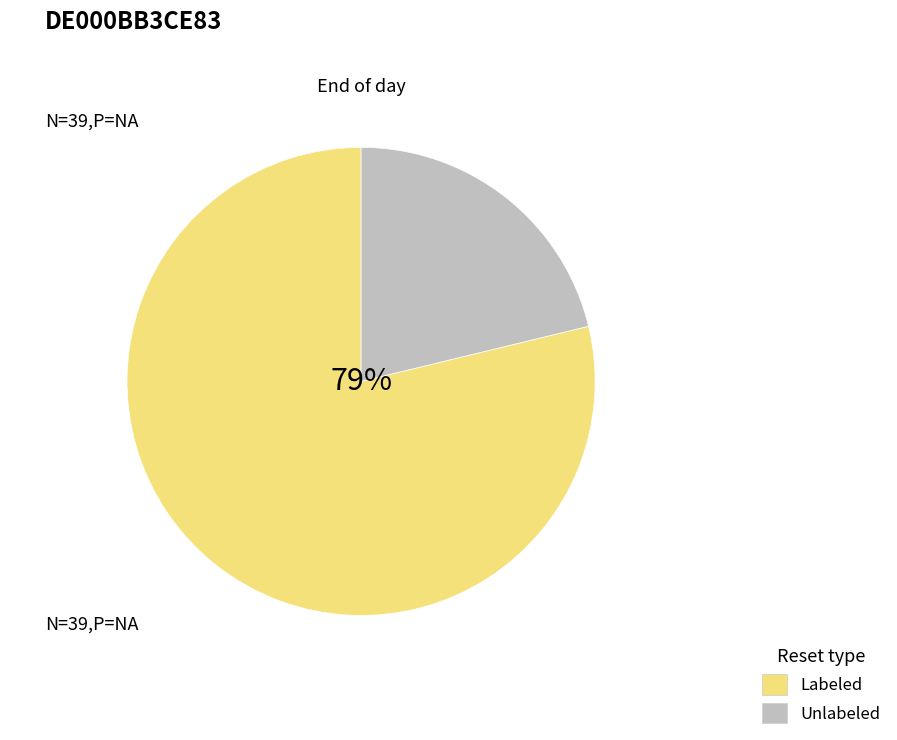

Do Labeled and Unlabeled together represent more than half of the pie?

Yes